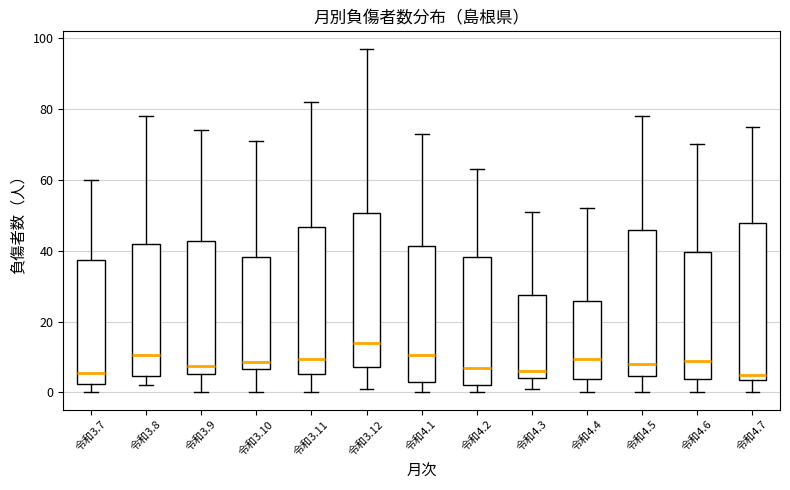

Reading left to right, read every box against the y-axis: the position of its median line, the range the box covers, and the ends of its whiskers. The values are not printed on the chart, so give them approximately, as read against the axis.

令和3.7: median 6, box 2 to 38, whiskers 0 to 60
令和3.8: median 10, box 4 to 42, whiskers 2 to 78
令和3.9: median 8, box 6 to 42, whiskers 0 to 74
令和3.10: median 8, box 6 to 38, whiskers 0 to 72
令和3.11: median 10, box 6 to 46, whiskers 0 to 82
令和3.12: median 14, box 8 to 50, whiskers 2 to 98
令和4.1: median 10, box 4 to 42, whiskers 0 to 74
令和4.2: median 8, box 2 to 38, whiskers 0 to 64
令和4.3: median 6, box 4 to 28, whiskers 2 to 52
令和4.4: median 10, box 4 to 26, whiskers 0 to 52
令和4.5: median 8, box 4 to 46, whiskers 0 to 78
令和4.6: median 10, box 4 to 40, whiskers 0 to 70
令和4.7: median 6, box 4 to 48, whiskers 0 to 76